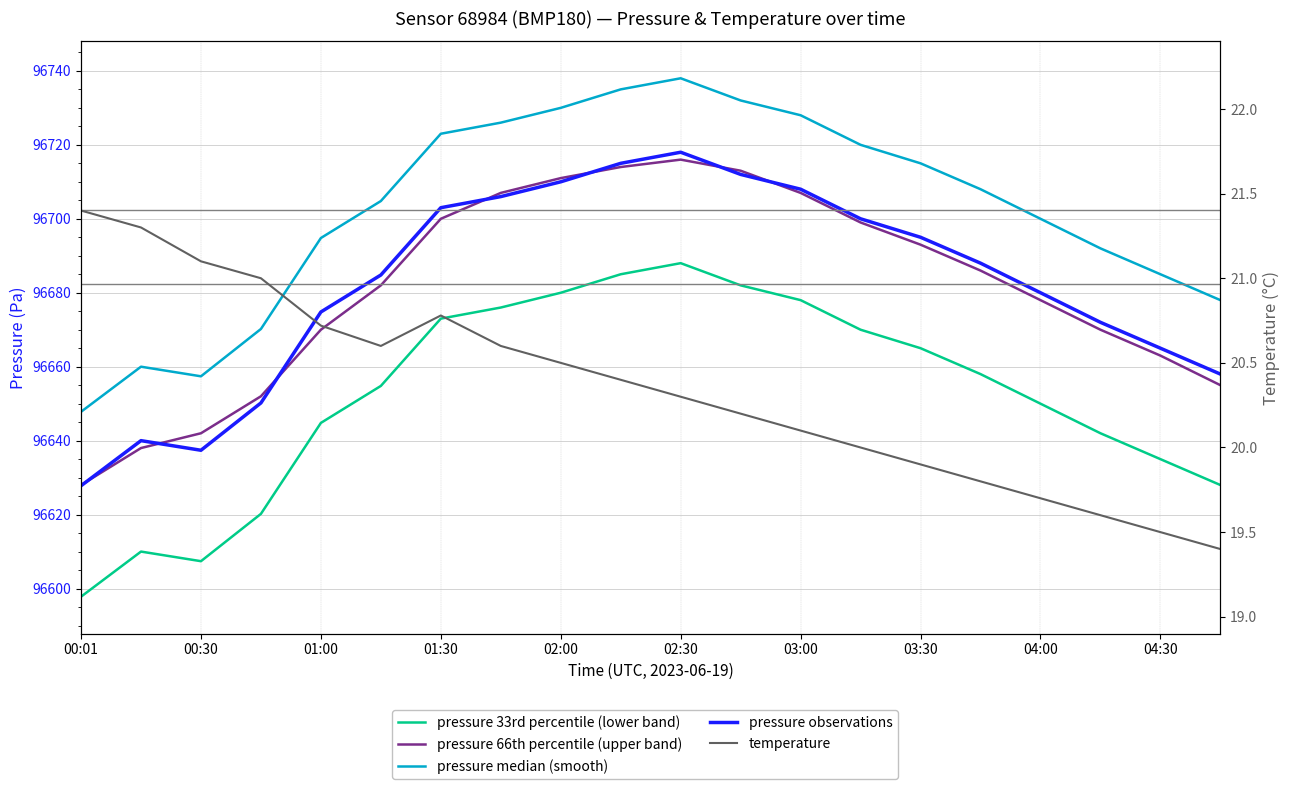

Is the value of pressure 66th percentile (upper band) at 03:30 greater than the value of pressure observations at 01:30?

No